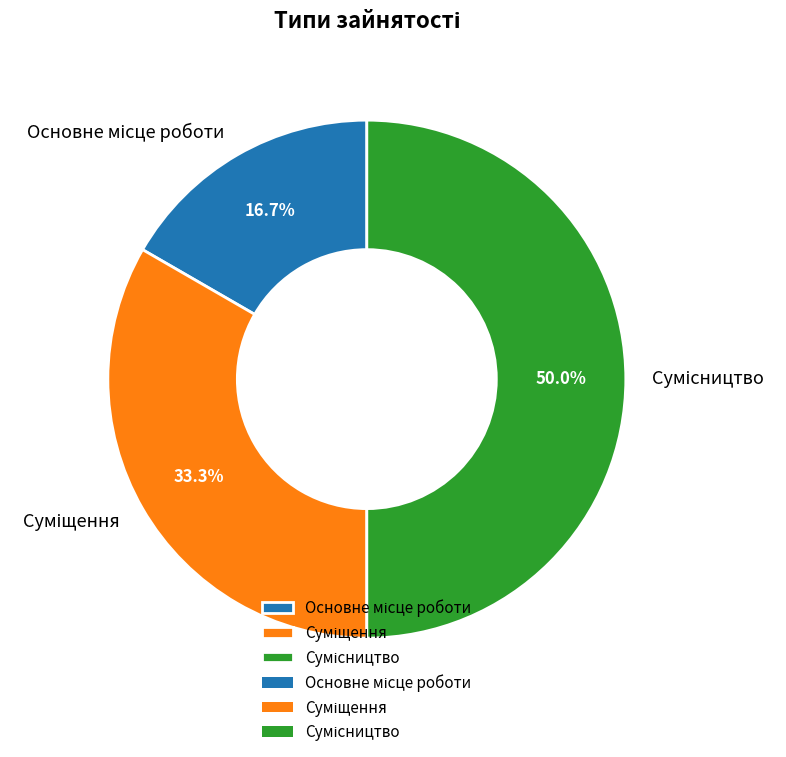

How many slices are in this pie chart?

3